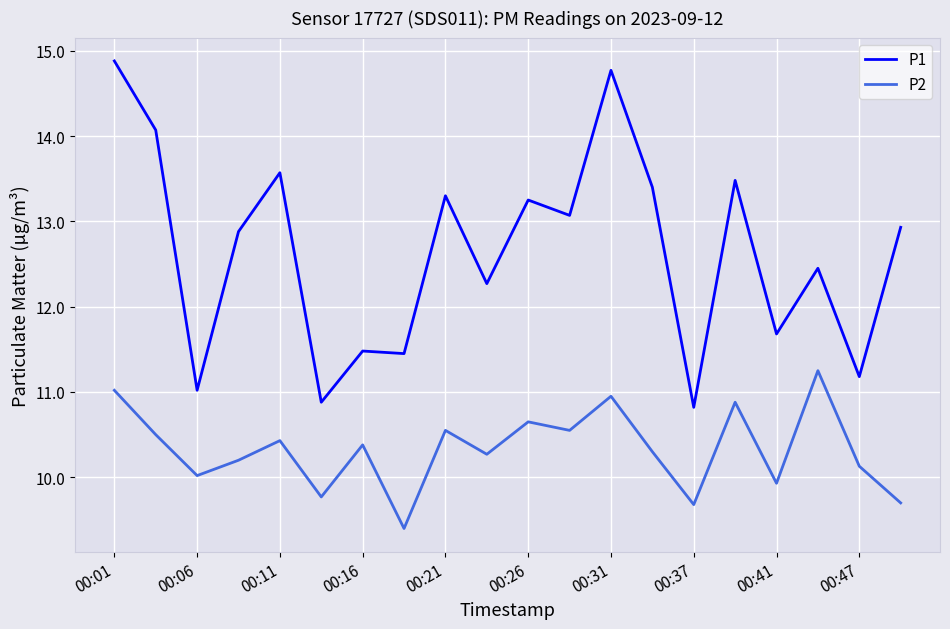

What is the smallest value displayed?

9.4